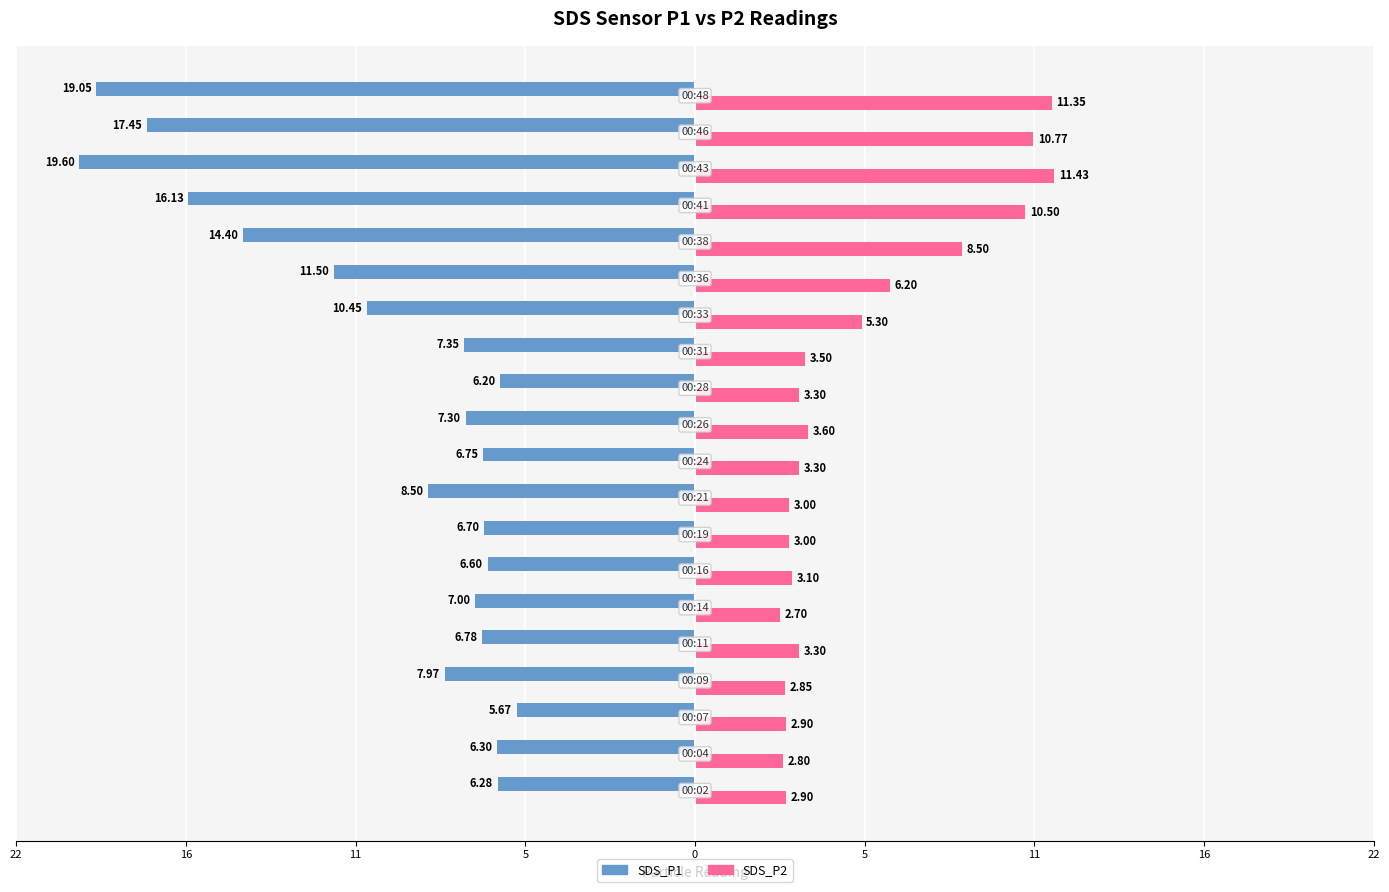

What are all the series names shown in the legend?

SDS_P1, SDS_P2